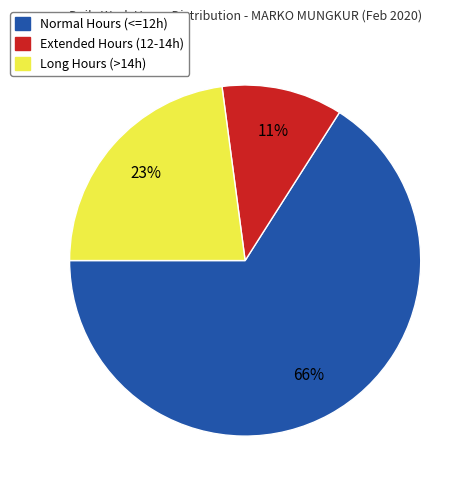

Do Extended Hours (12-14h) and Normal Hours (<=12h) together represent more than half of the pie?

Yes